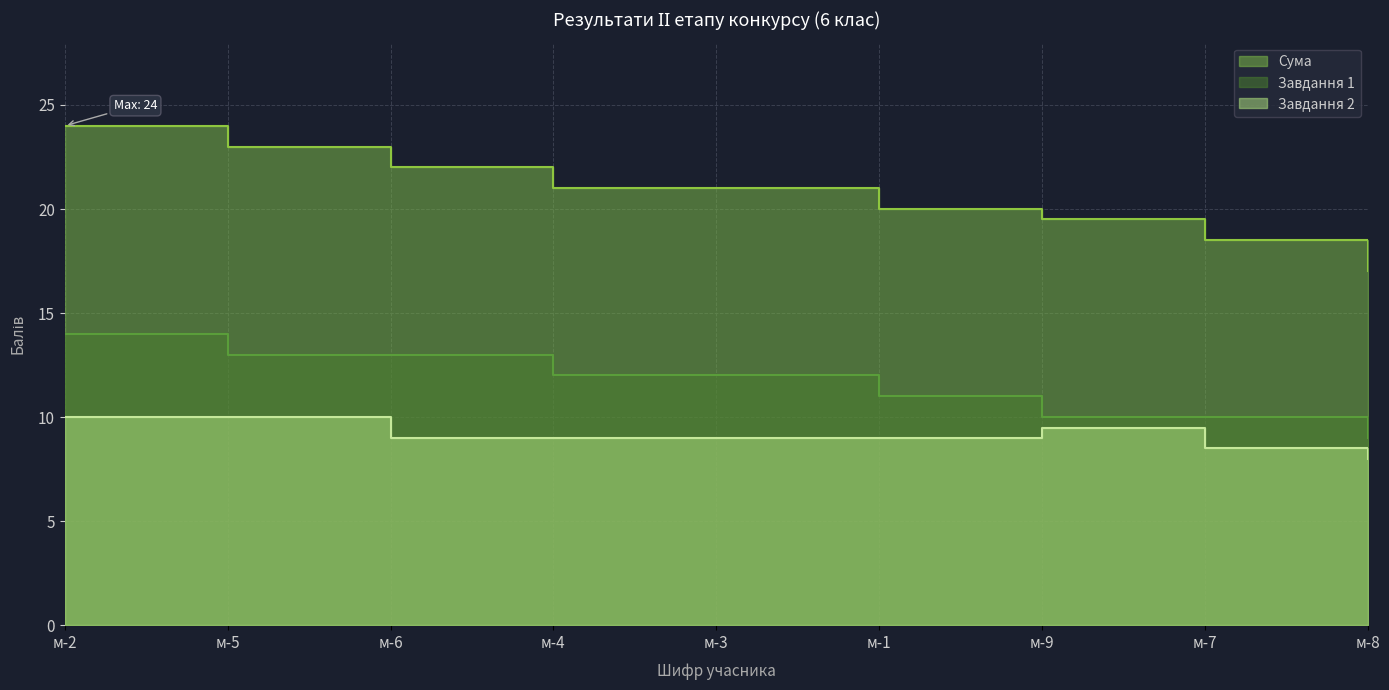

True or false: Завдання 1 and Сума intersect in this chart.

False